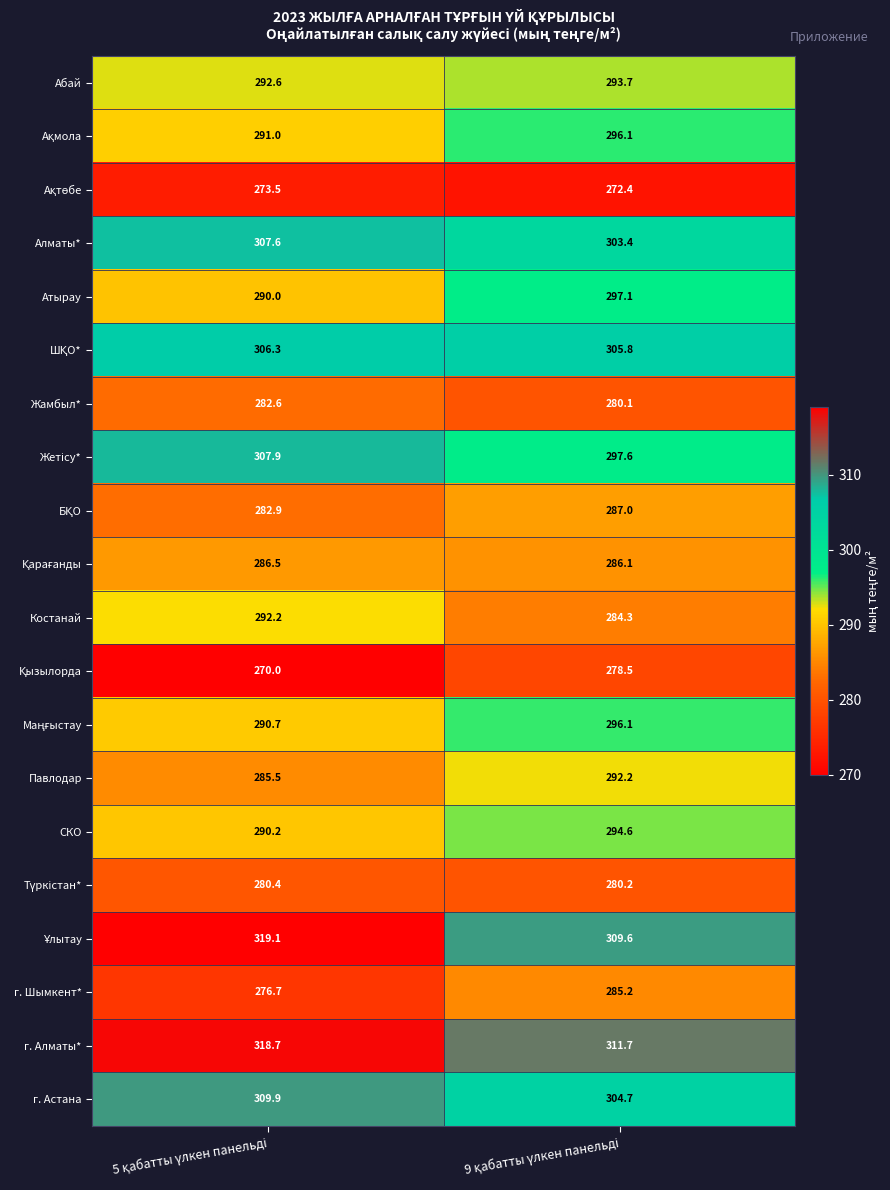

What is the greatest value displayed?

319.1